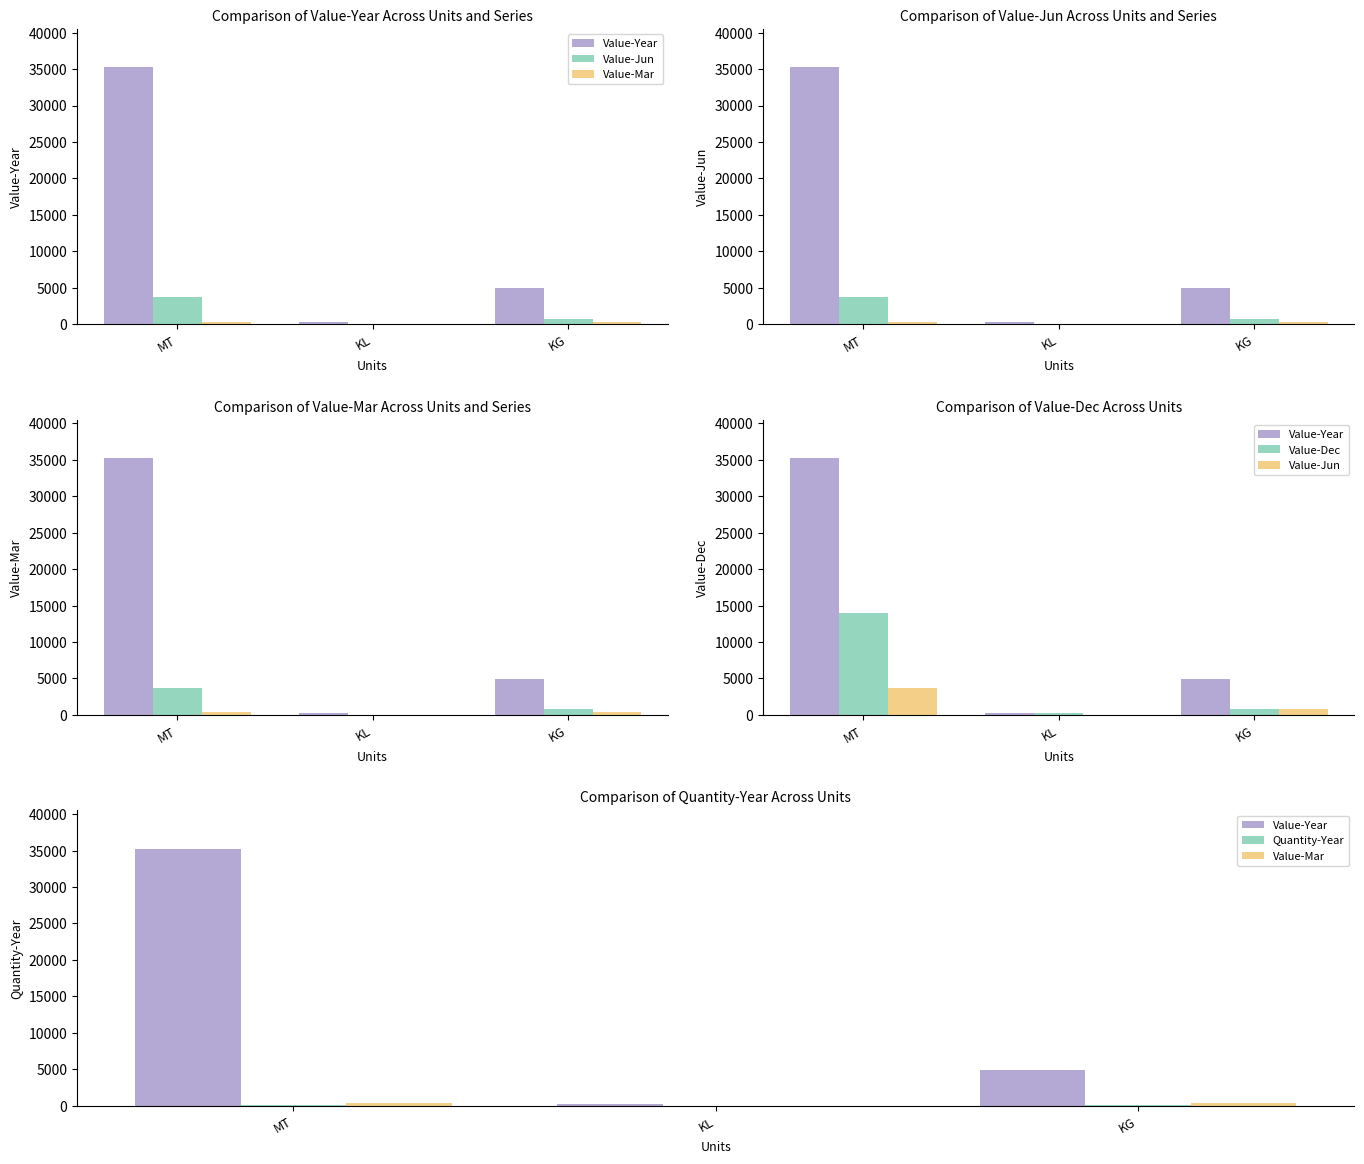

What is the sum of the Value-Dec values at MT and KL?

14254